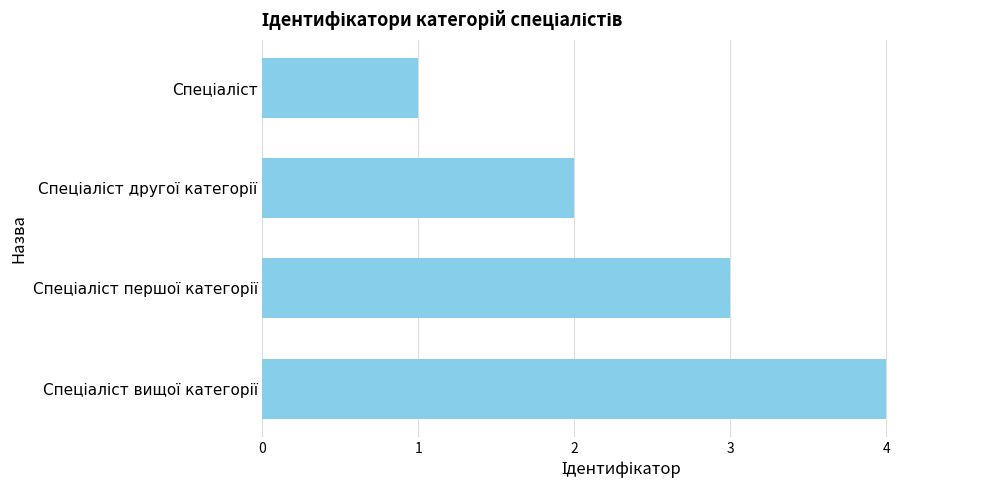

What is the greatest value displayed?

4